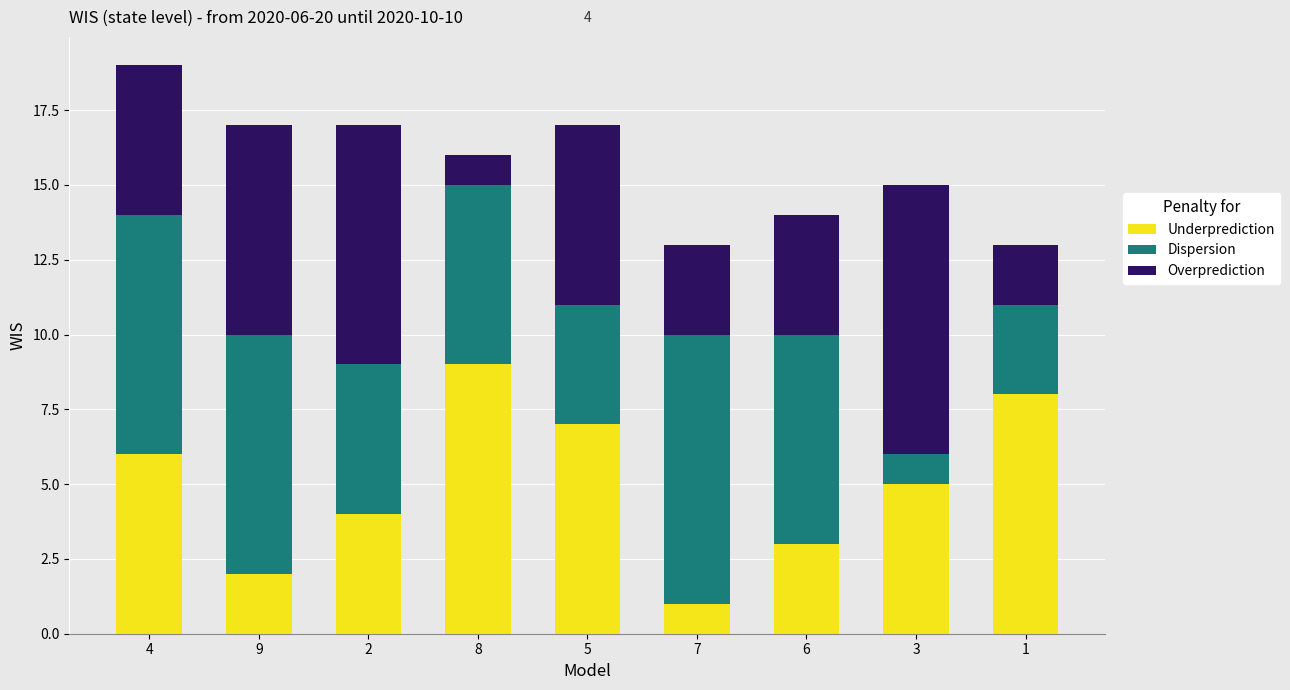

At which category is the sum across all series the highest?

4